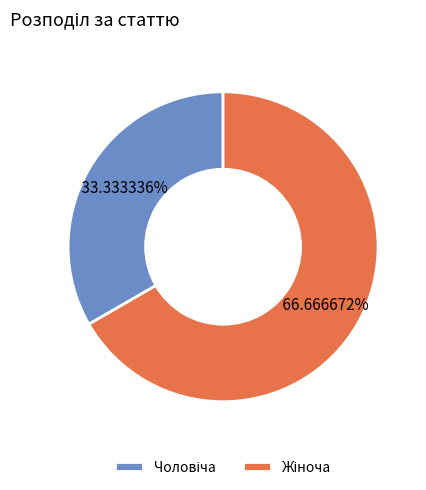

Does any single category account for the majority?

Yes